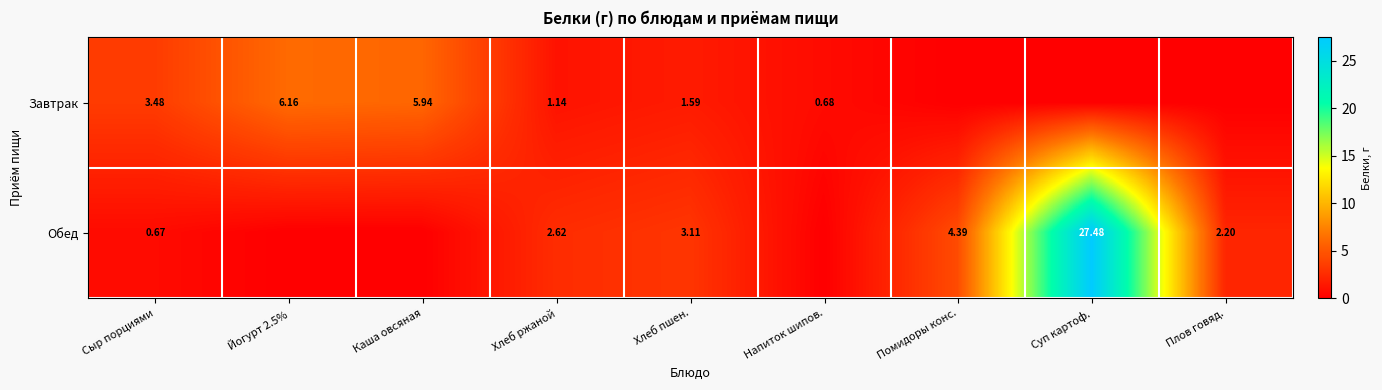

Is the value of Завтрак at Йогурт 2.5% greater than the value of Обед at Сыр порциями?

Yes